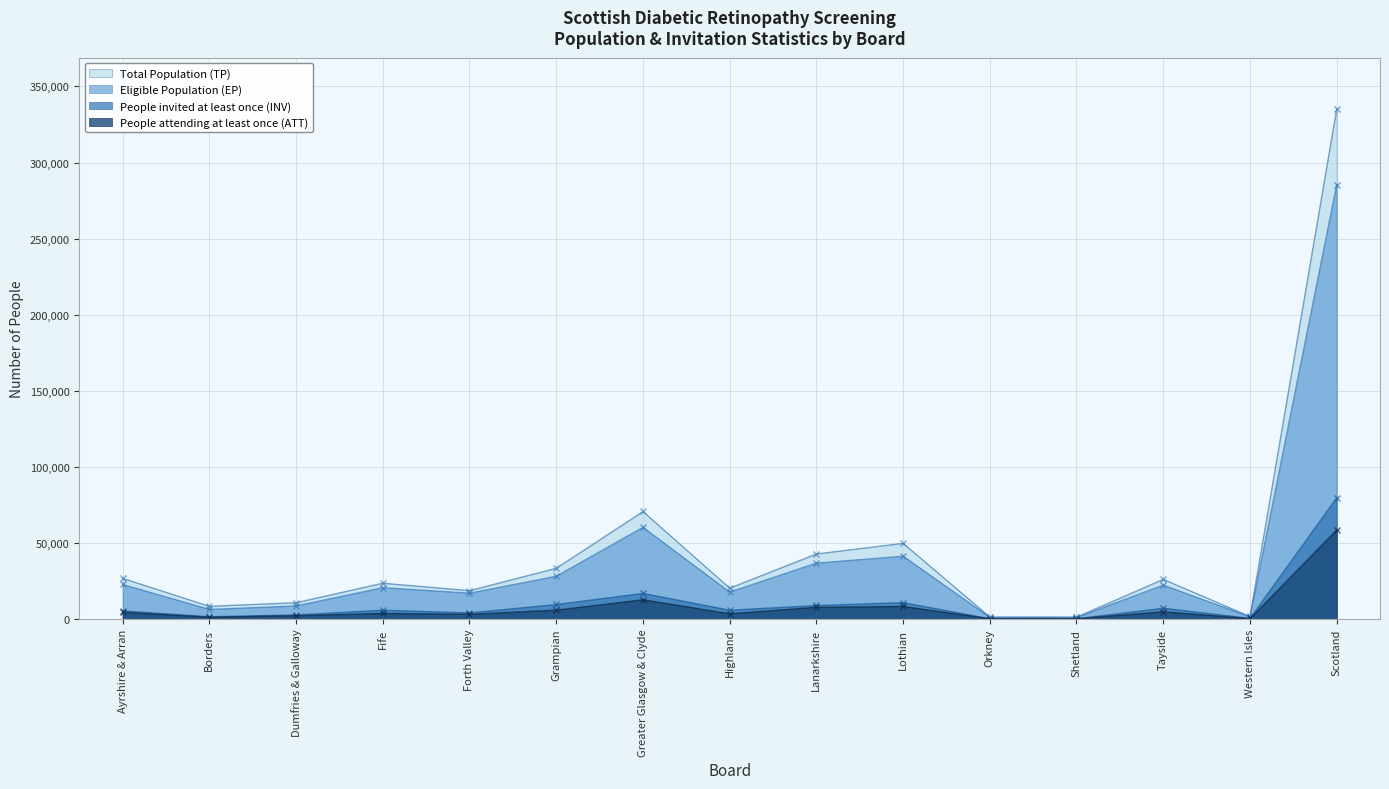

What value does the Total Population (TP) series have at Greater Glasgow & Clyde?

70652